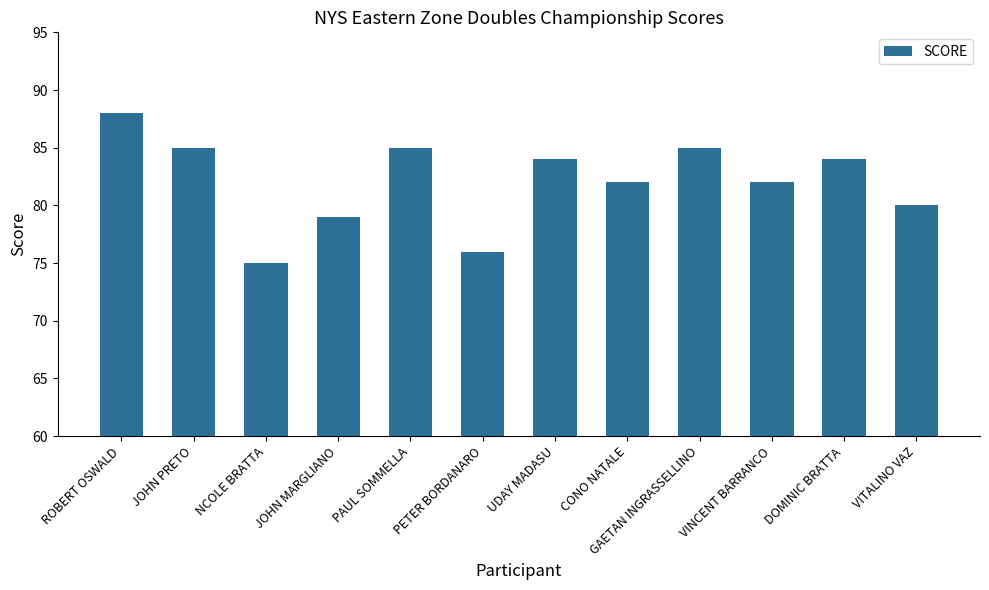

Count the number of data series in this chart.

1